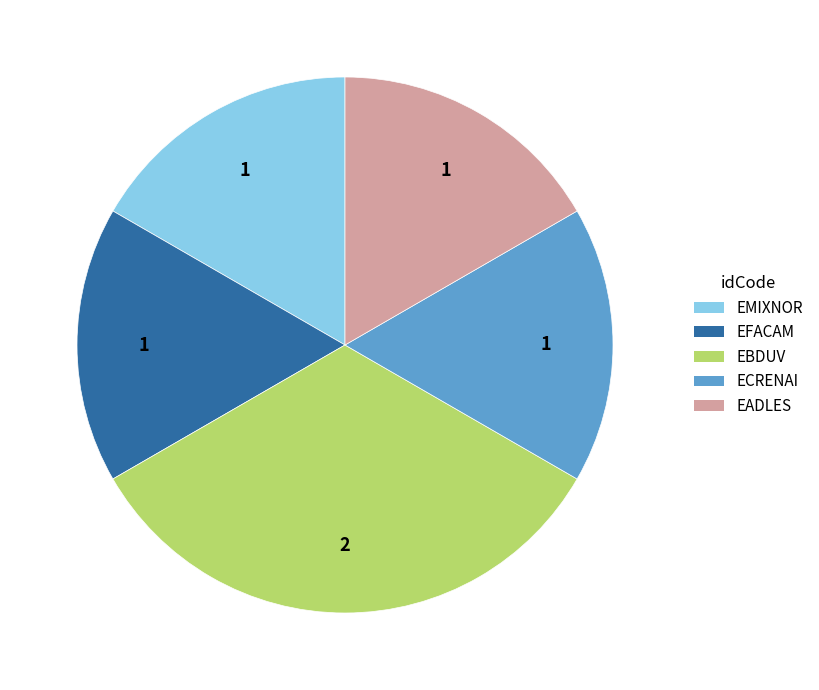

Is there a majority slice in this chart?

No